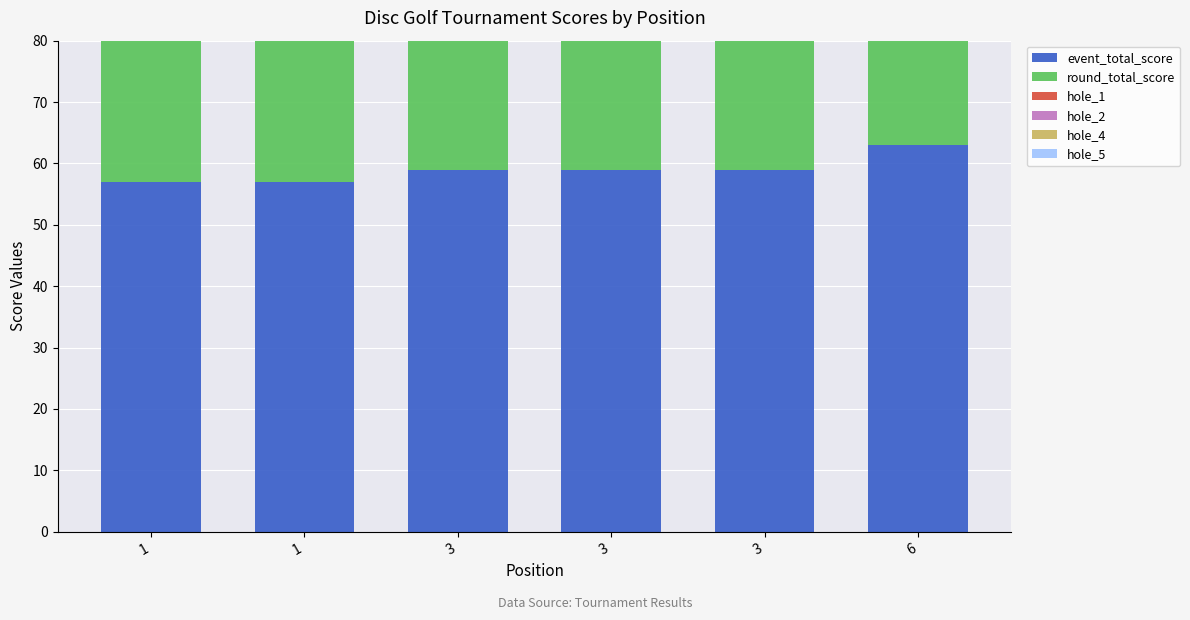

Rank the series at 1 from highest to lowest value.

event_total_score, round_total_score, hole_1, hole_5, hole_4, hole_2